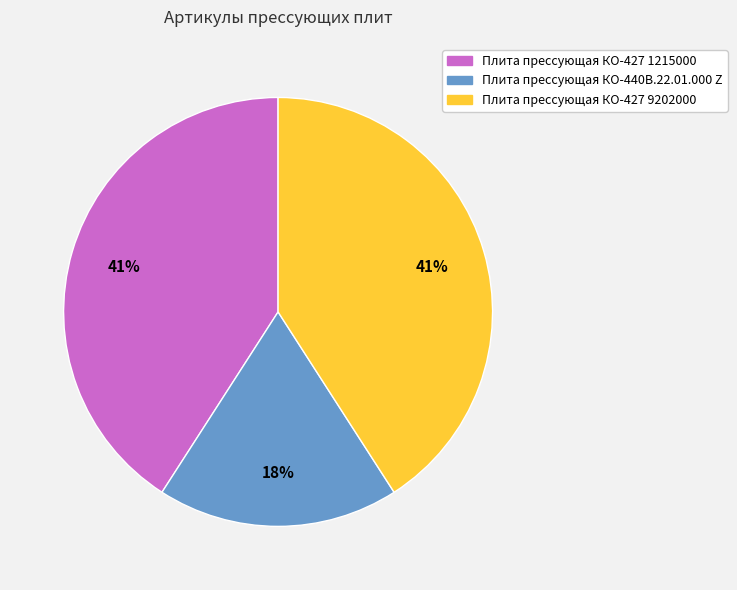

Which slice is the smallest?

Плита прессующая КО-440В.22.01.000 Z